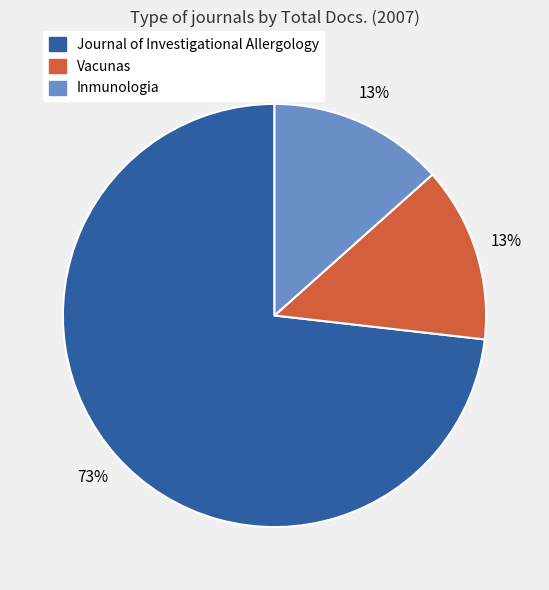

Count the number of slices in the pie.

3